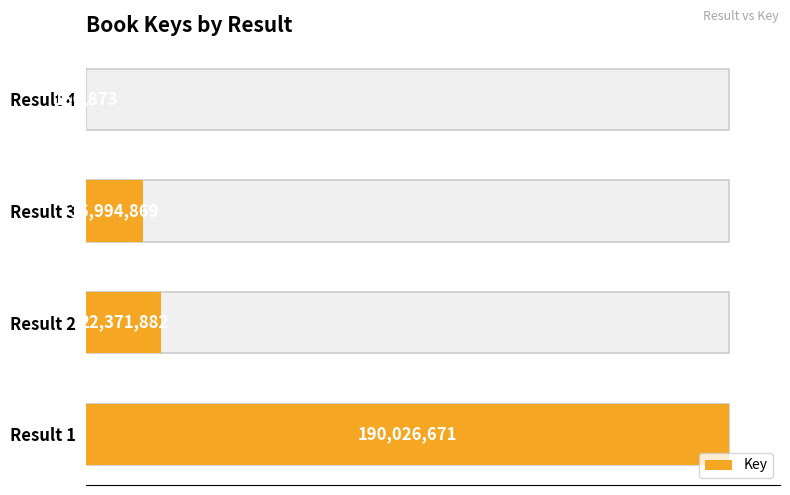

How many bars are there in total?

4